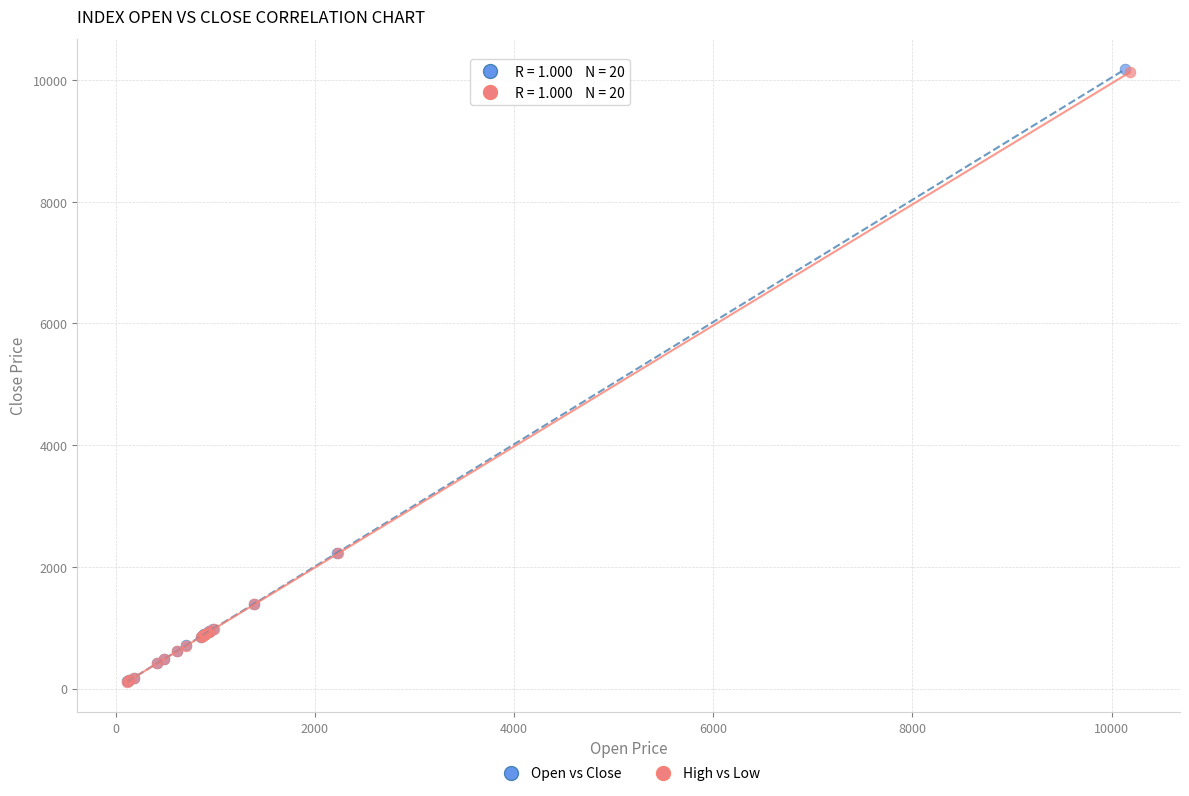

What are all the series names shown in the legend?

Open vs Close, High vs Low